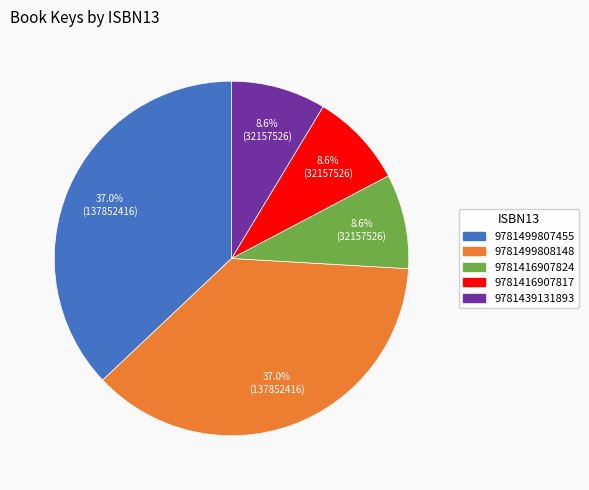

What percentage is the 9781416907817 slice, to the nearest percent?

9%